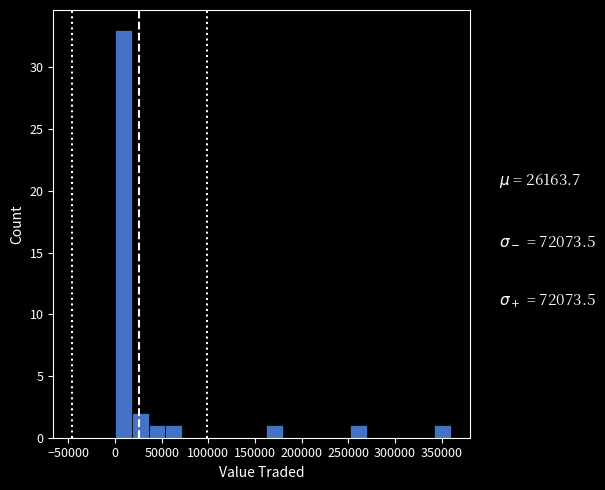

Read against the x-axis, roughly where is the centre of the tallest bar?

10000